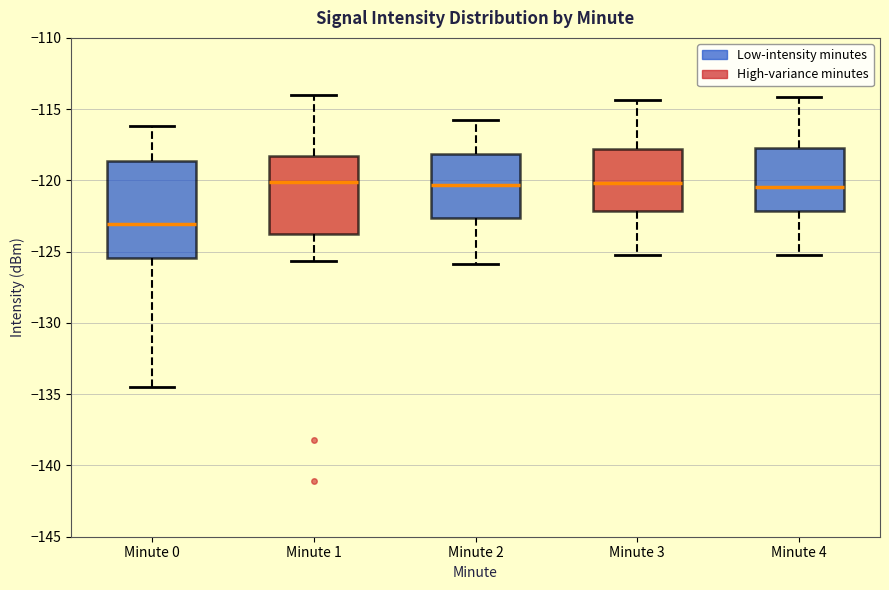

Where does the upper whisker of the box for Minute 1 end on the y-axis? The values are not printed on the chart, so give them approximately, as read against the axis.

-114.0